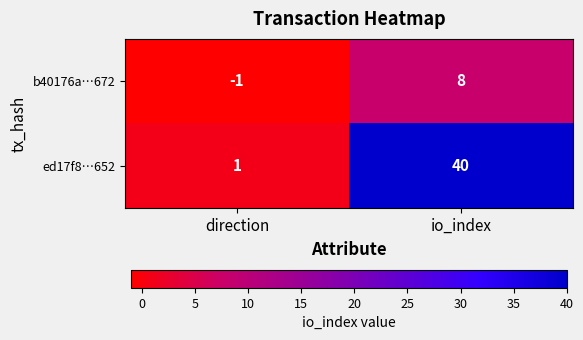

Count the number of data series in this chart.

2